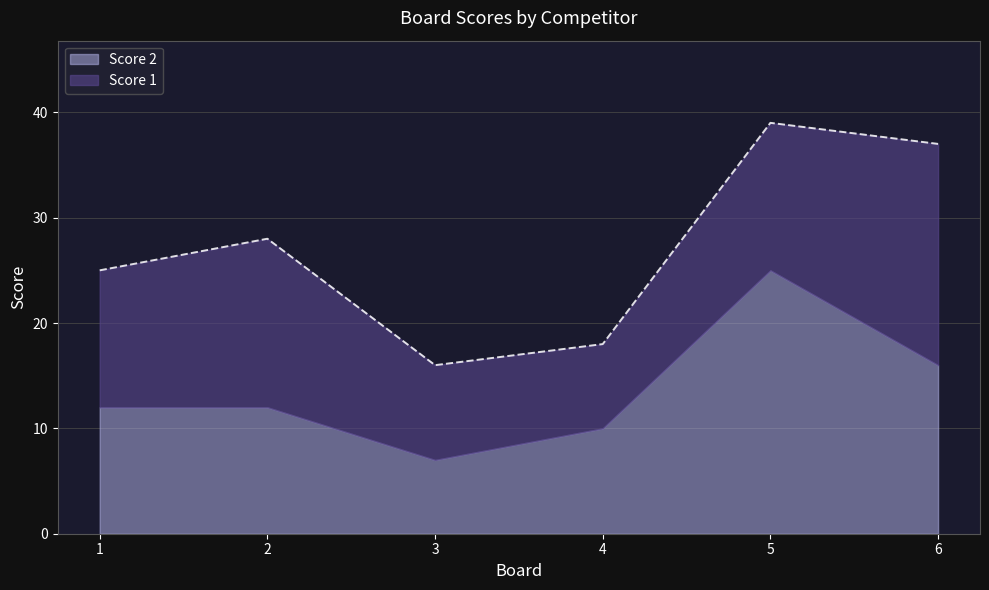

How many data points in Score 2 are less than 12?

2